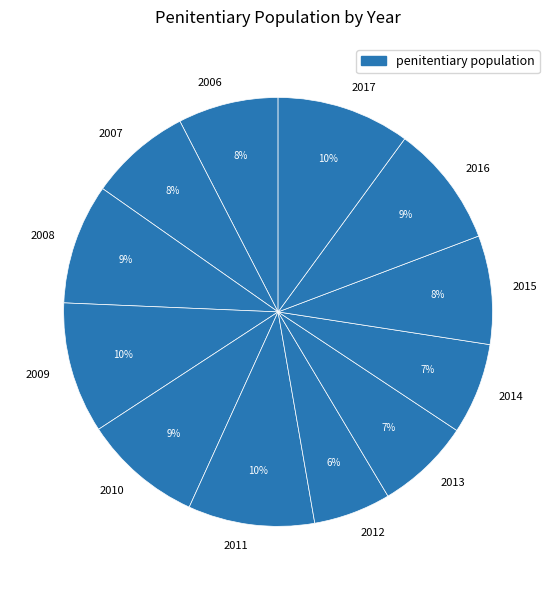

Which has a higher value, 2011 or 2015?

2011